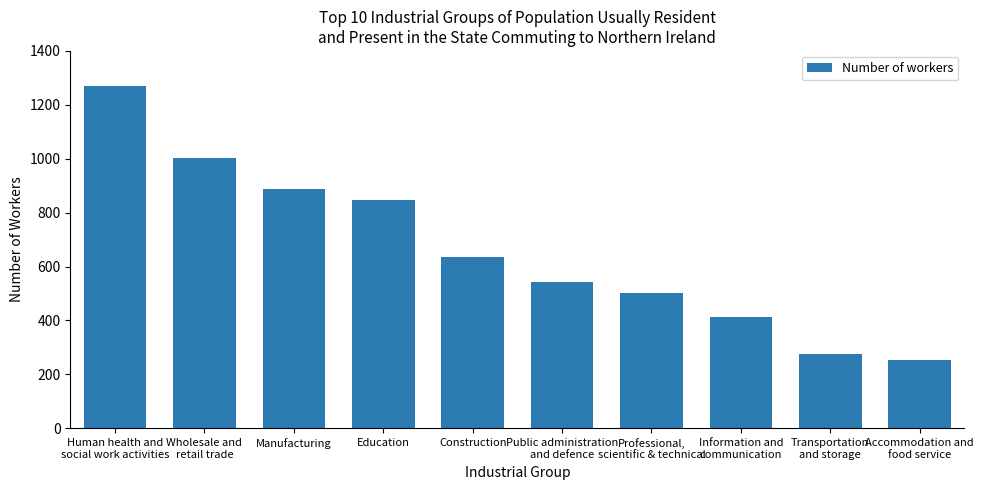

Rank the categories by value from highest to lowest.

Human health and
social work activities, Wholesale and
retail trade, Manufacturing, Education, Construction, Public administration
and defence, Professional,
scientific & technical, Information and
communication, Transportation
and storage, Accommodation and
food service